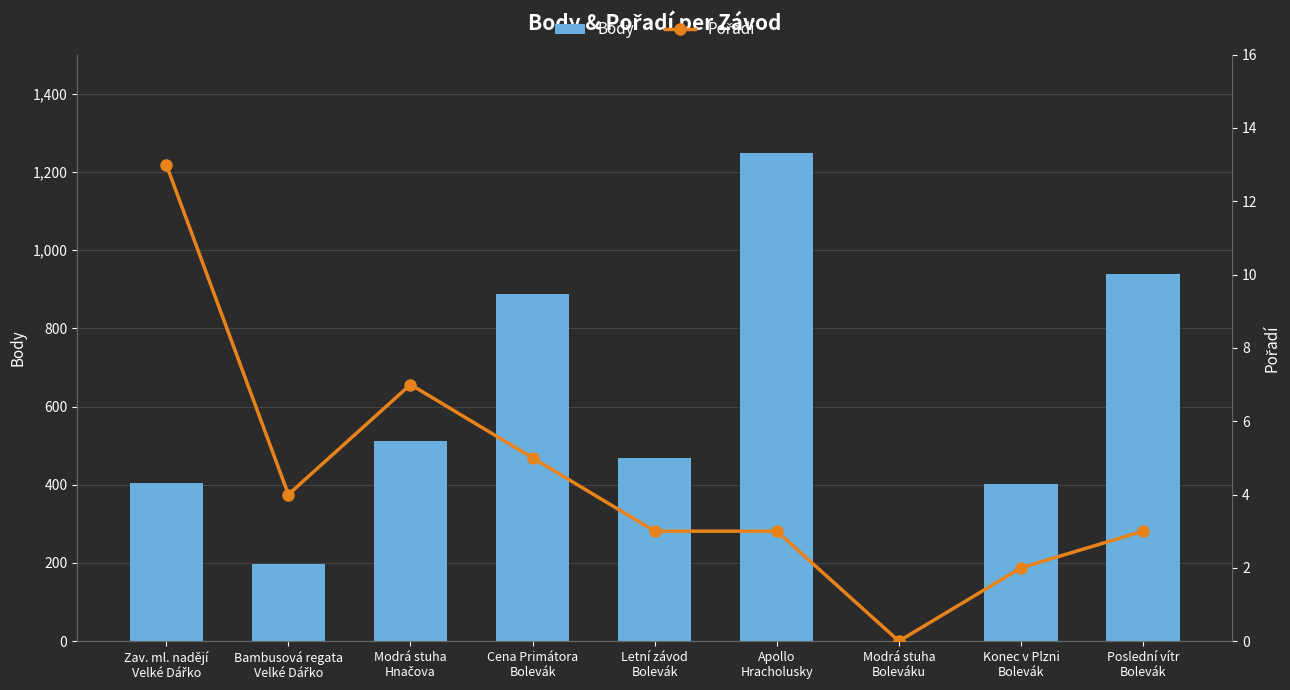

Reading right to left, extract all data points from this chart.

Body: 938	402	0	1248	469	887	512	198	404
Pořadí: 3	2	0	3	3	5	7	4	13